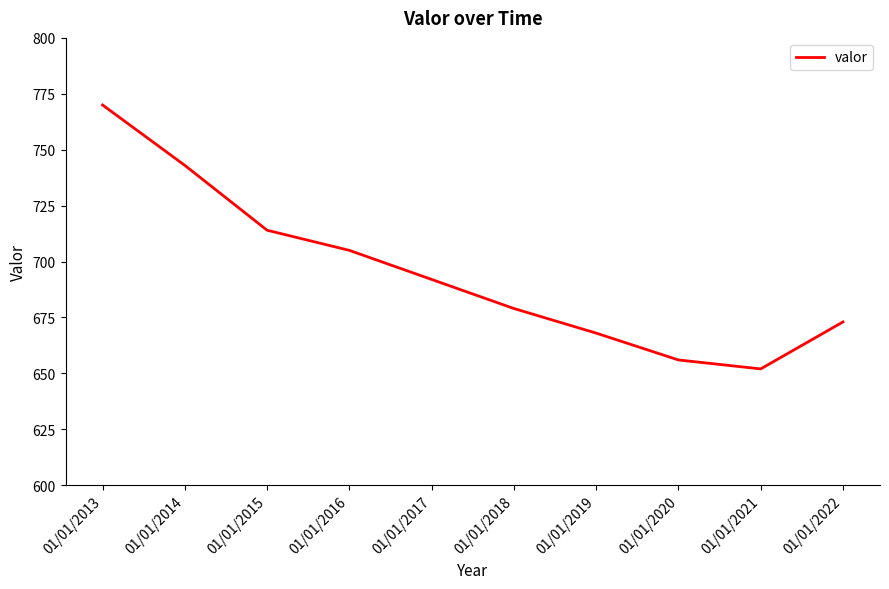

What is the average value?

695